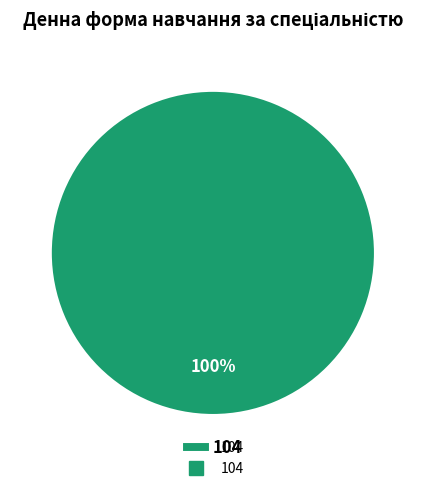

Is it true that 104 is 100% of the pie?

True